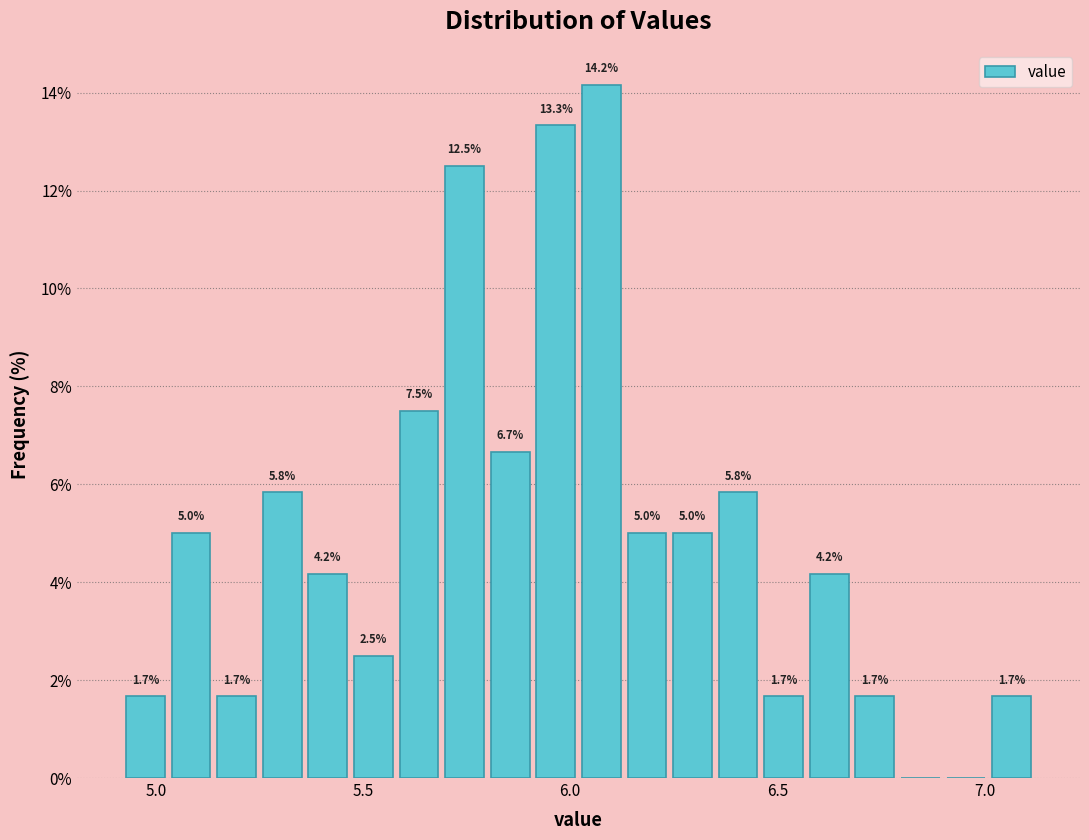

Read against the x-axis, roughly where is the centre of the tallest bar?

6.10